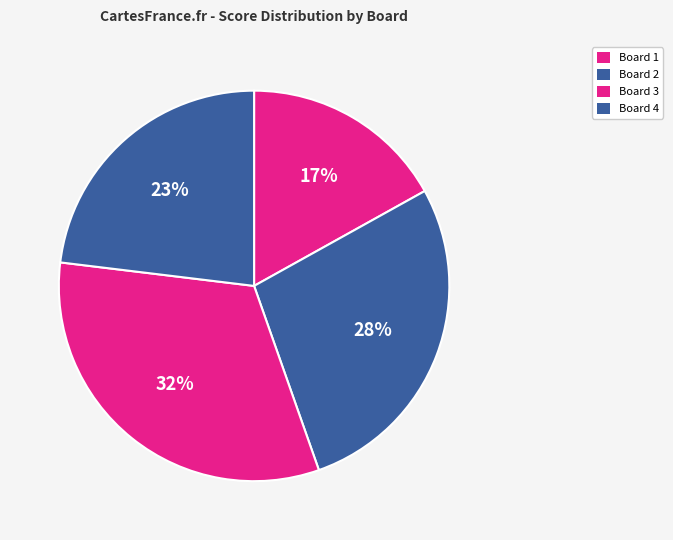

Is there a majority slice in this chart?

No